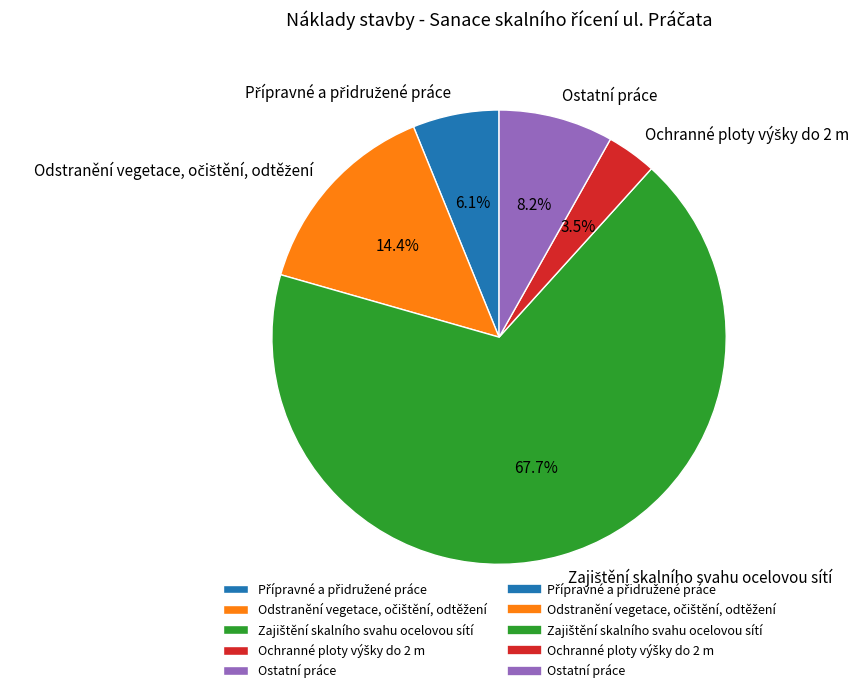

What percentage is NOT represented by Ostatní práce?

91.8%